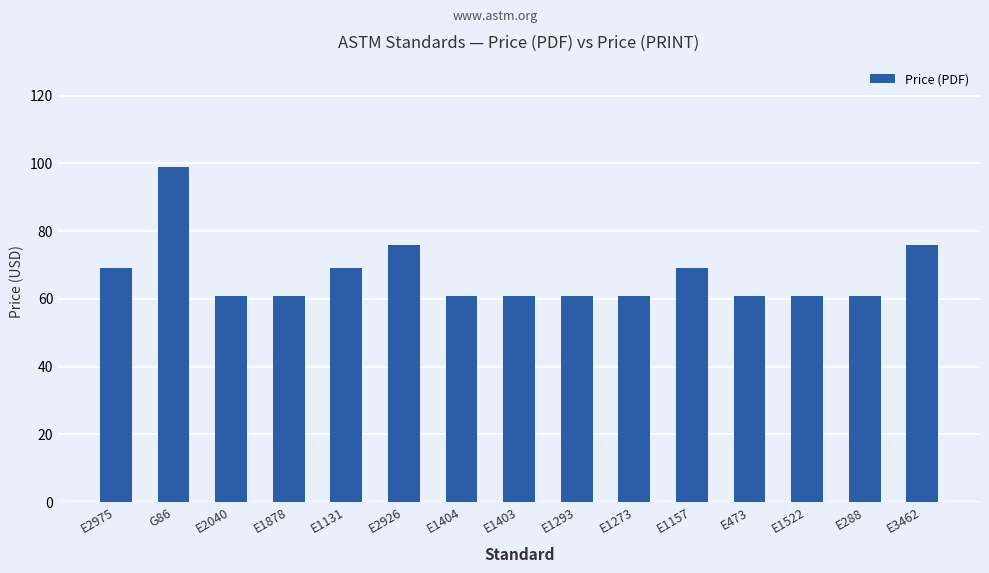

What is the difference between the second highest and minimum values?

15